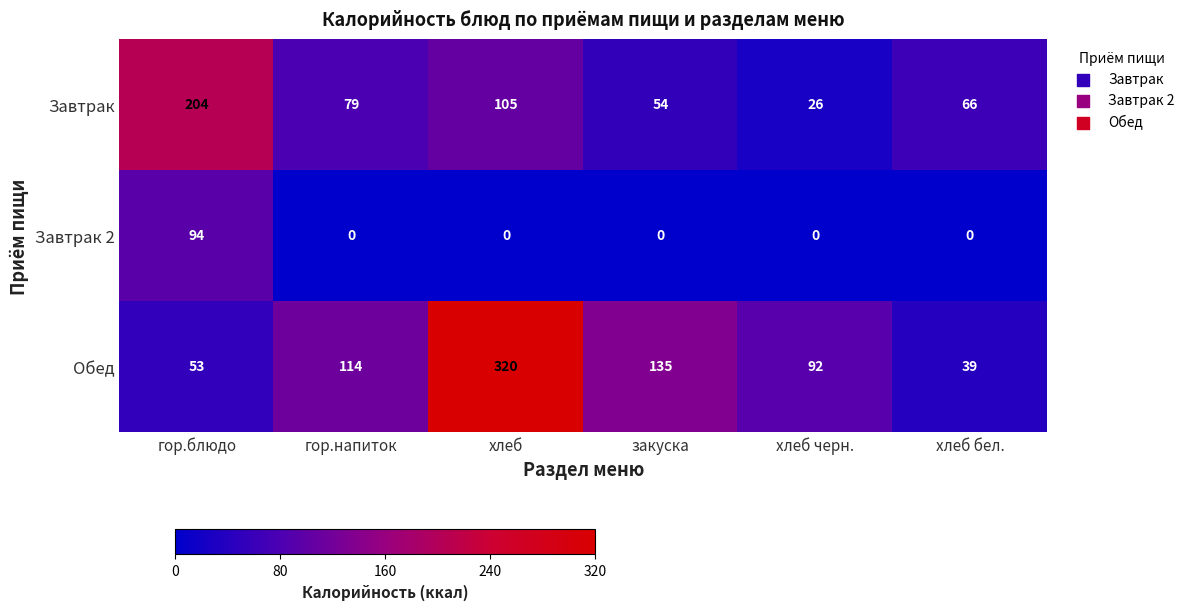

Reading left to right, what are all the values shown in this chart?

Завтрак: гор.блюдо=204	гор.напиток=79	хлеб=105	закуска=54	хлеб черн.=26	хлеб бел.=66
Завтрак 2: гор.блюдо=94	гор.напиток=0	хлеб=0	закуска=0	хлеб черн.=0	хлеб бел.=0
Обед: гор.блюдо=53	гор.напиток=114	хлеб=320	закуска=135	хлеб черн.=92	хлеб бел.=39